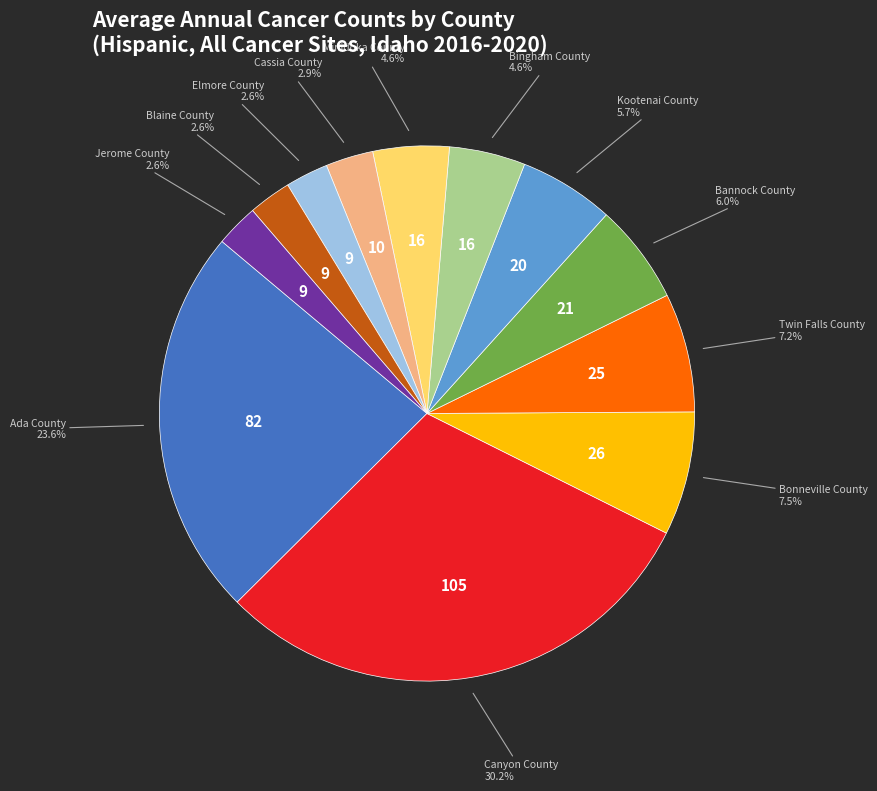

What is the largest slice in the pie chart?

Canyon County